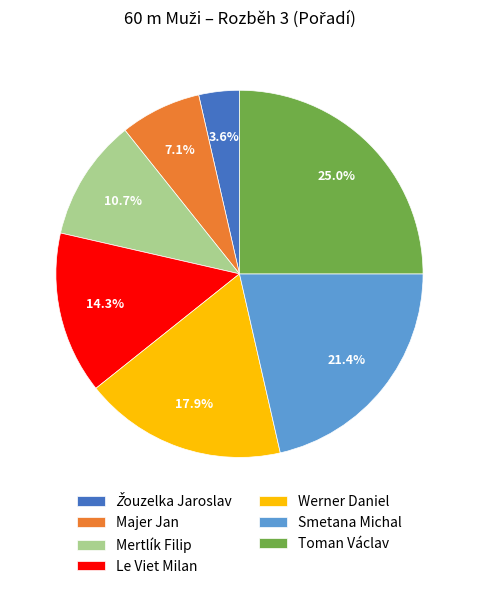

To the nearest percent, what is the difference between the largest and smallest slice percentages?

21%